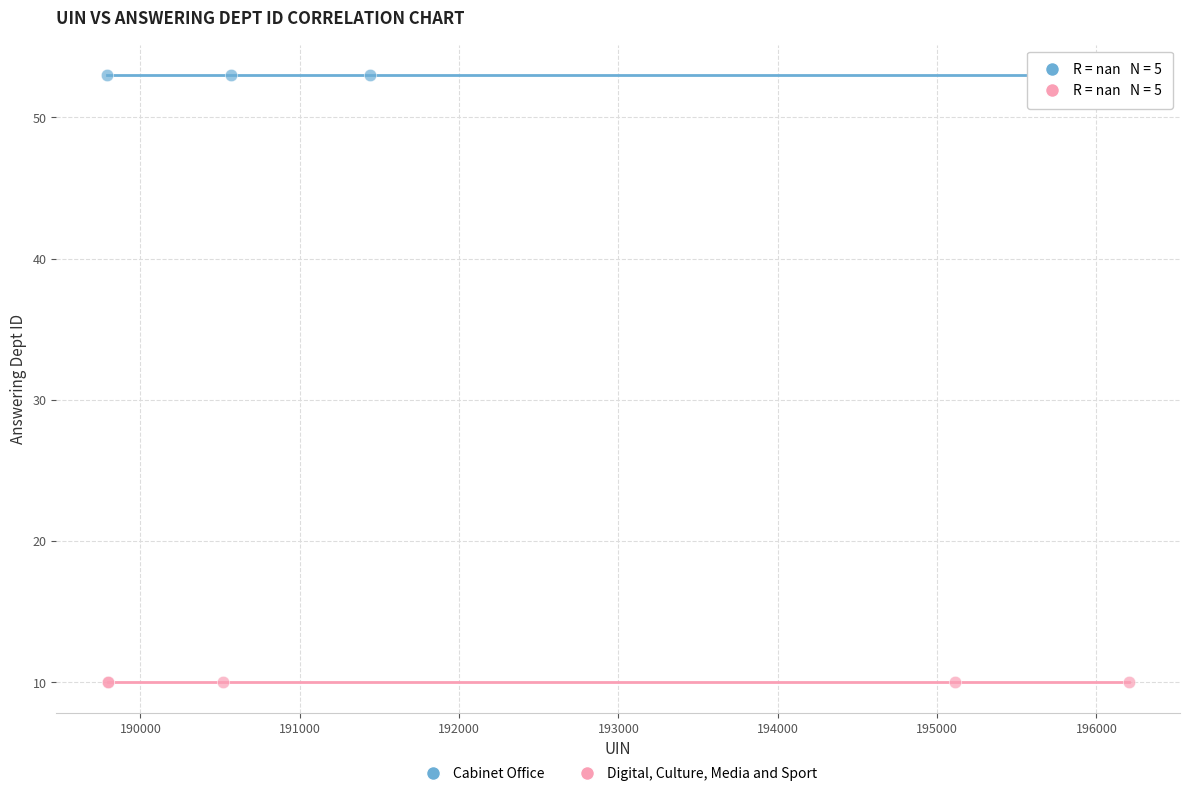

Which series contains the lowest Y value?

Digital, Culture, Media and Sport